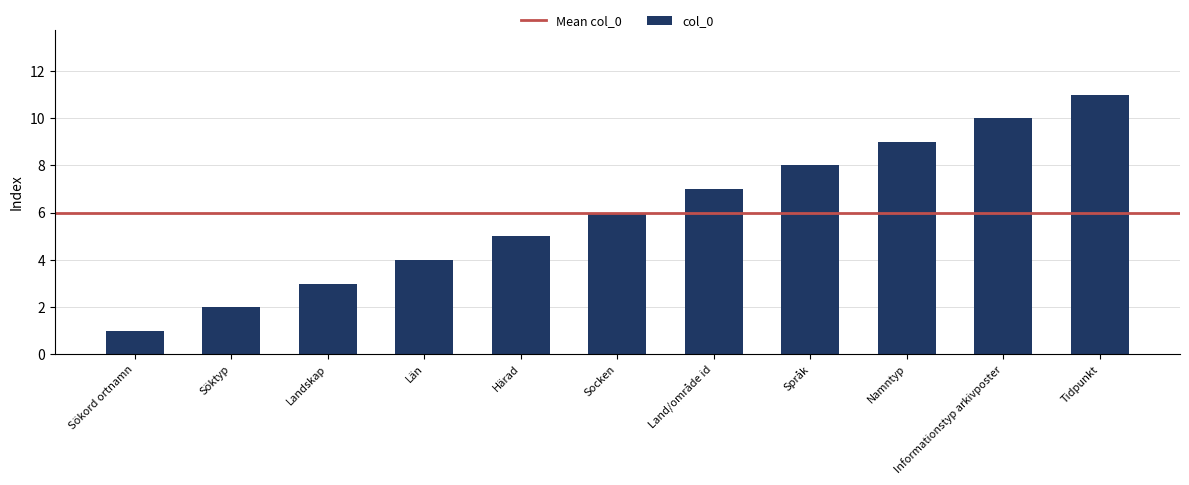

What is the difference between the values at Härad and Län?

1